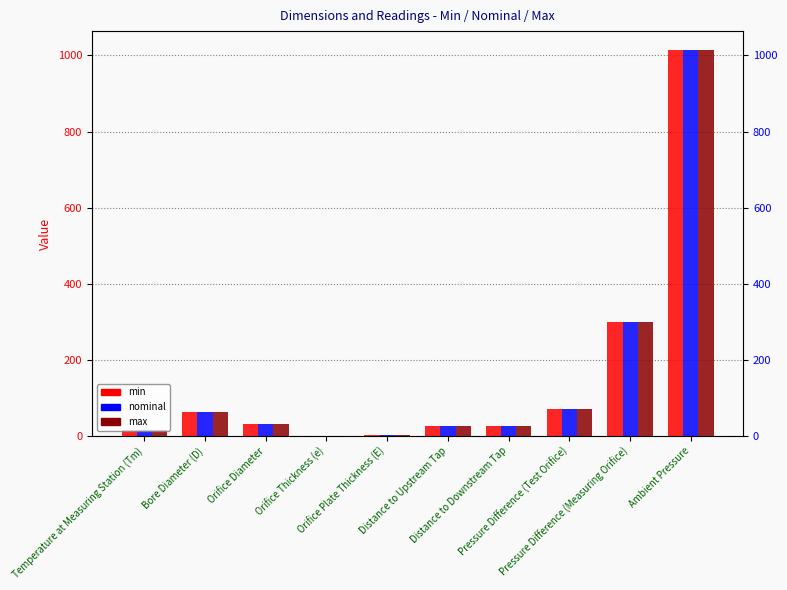

What is the difference between the highest and lowest values at Orifice Plate Thickness (E)?

0.3